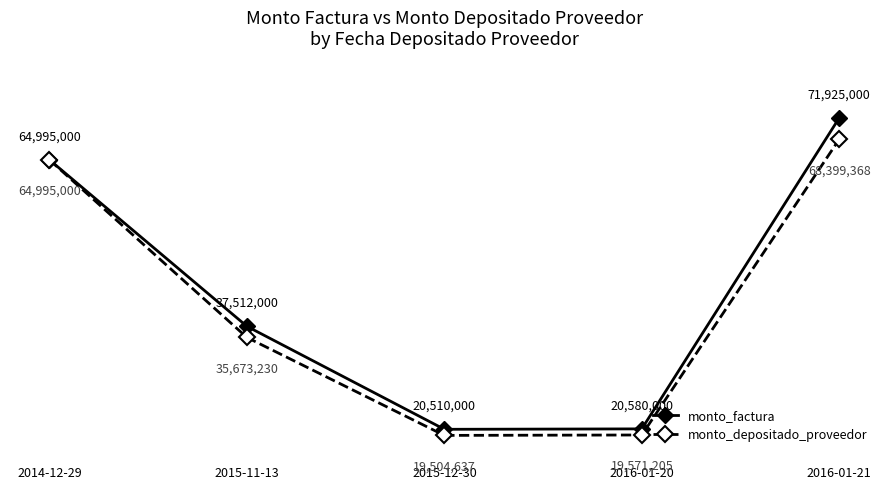

What is the minimum value shown in the chart?

19504637